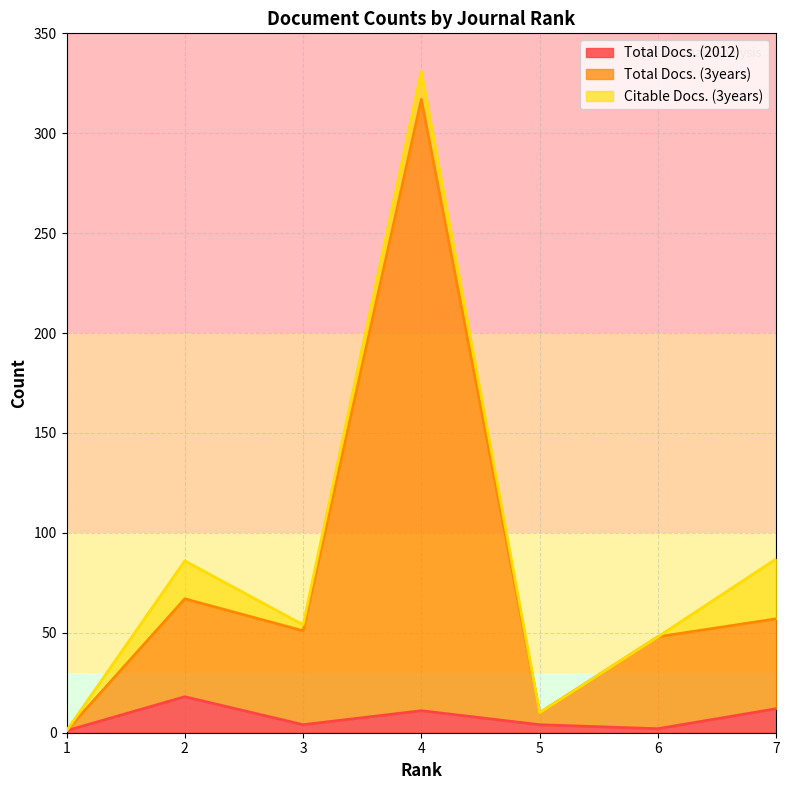

Is it true that Total Docs. (2012) equals 12 at 7?

True